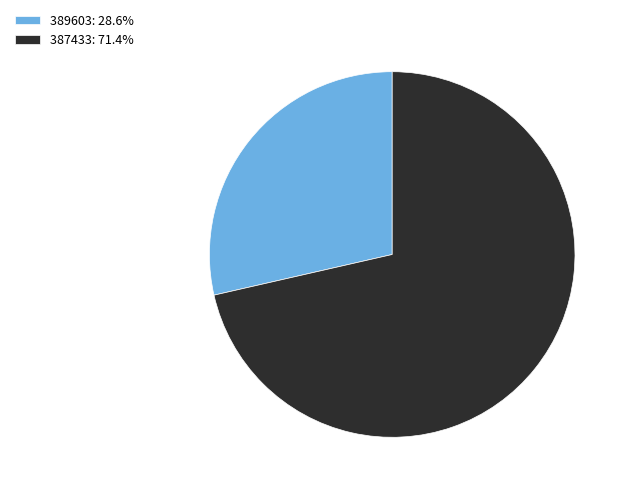

Which slice is the largest?

387433